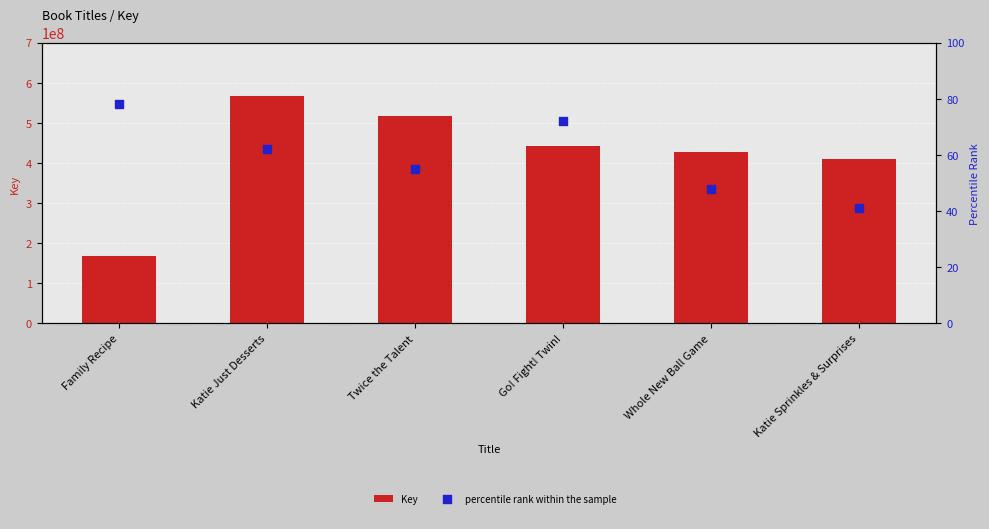

At which category is the sum across all series the highest?

Katie Just Desserts